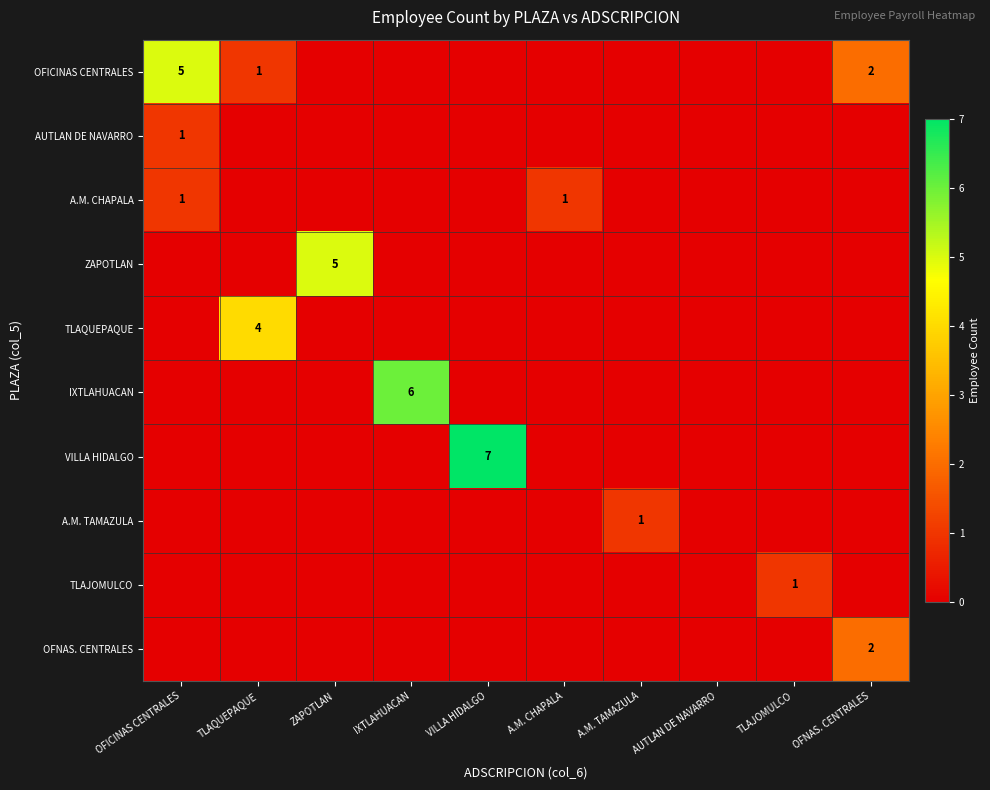

Is the value of A.M. TAMAZULA at TLAJOMULCO greater than the value of ZAPOTLAN at A.M. TAMAZULA?

No